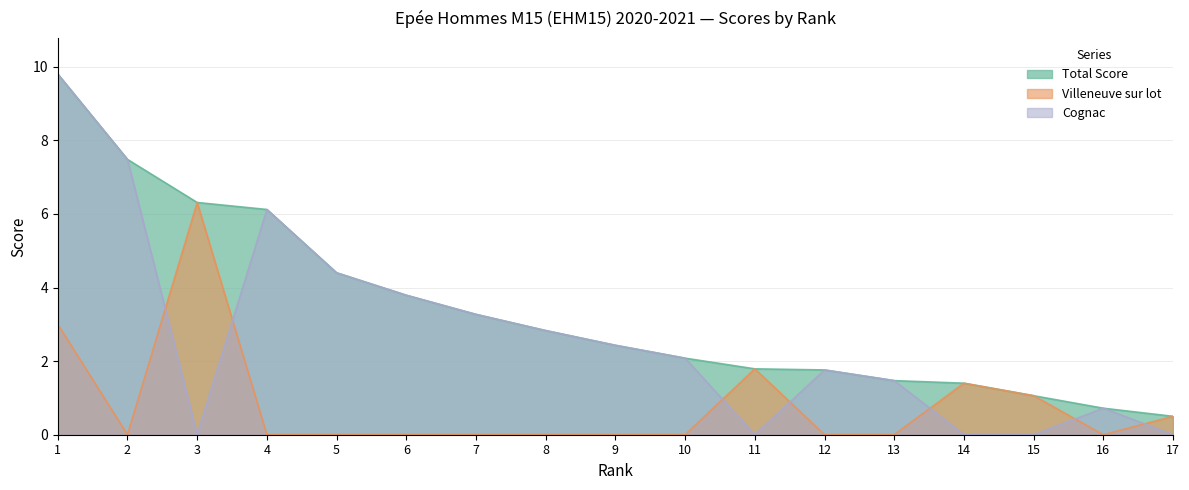

What is the value of the Total Score point at the 2nd from the left?

7.5